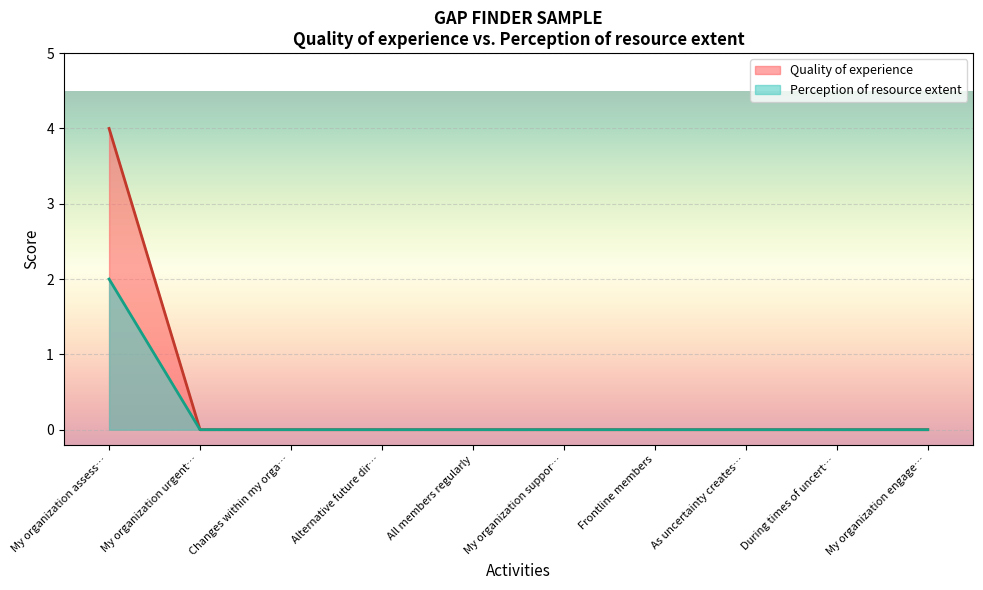

True or false: Perception of resource extent and Quality of experience intersect in this chart.

False